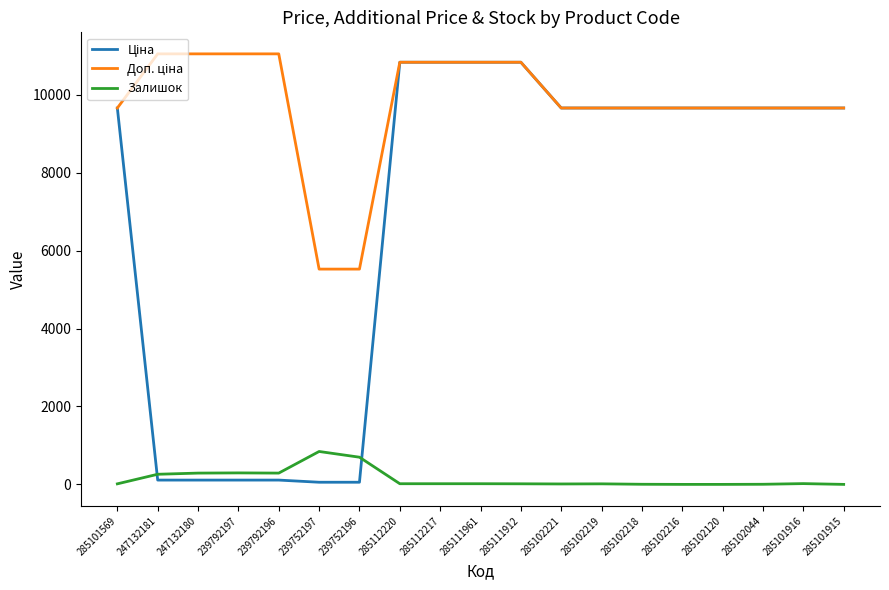

The value of Залишок at 285102044 is 3.0. True or false?

True